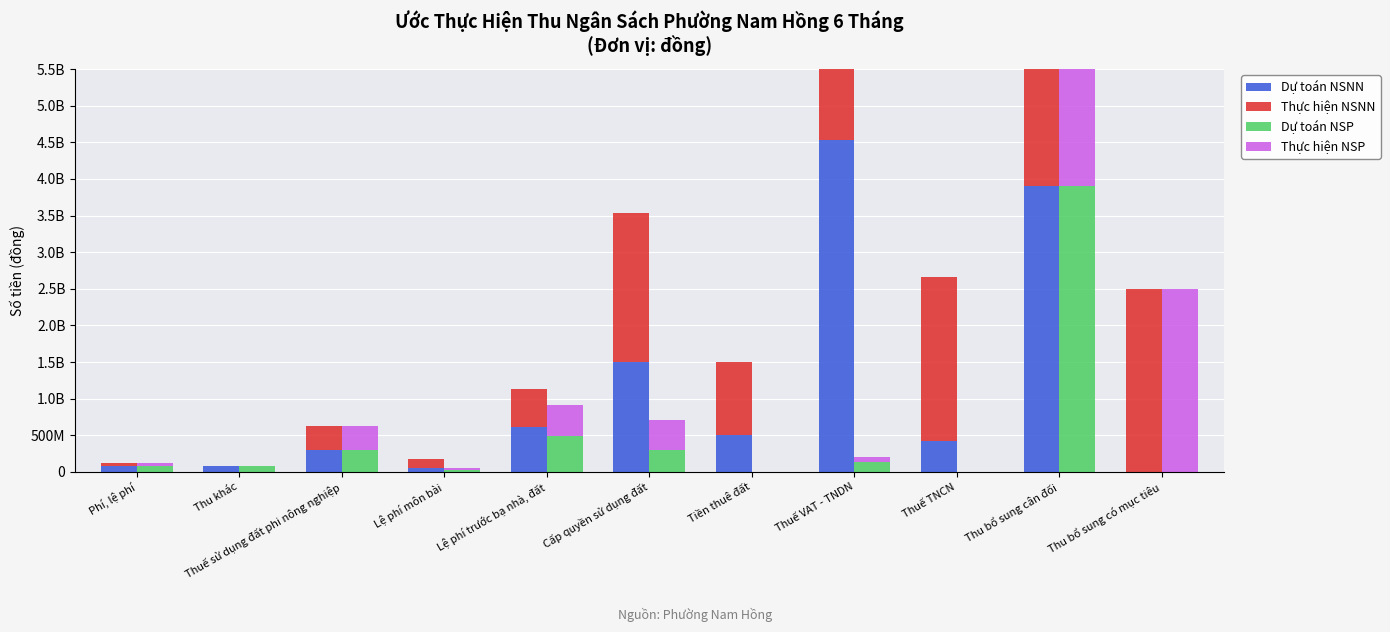

How many values in the Dự toán NSNN series are below 420000000?

5